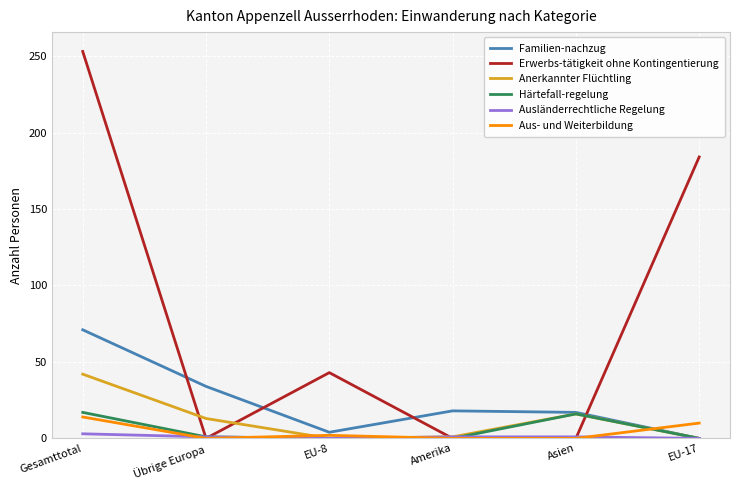

The Aus- und Weiterbildung series shows 0 at Amerika. True or false?

True